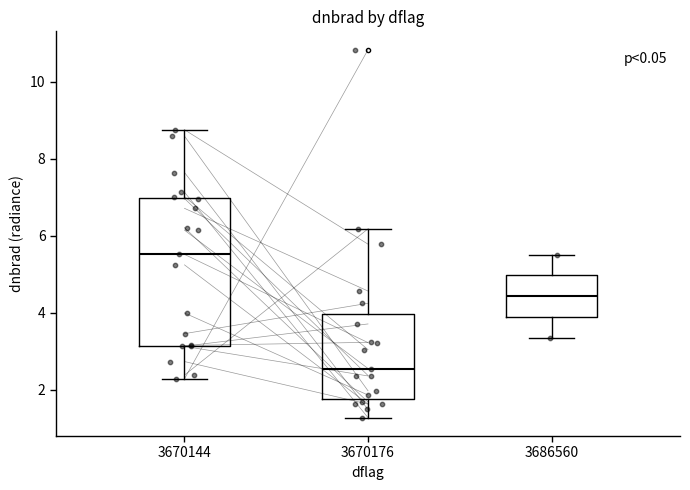

Which box is the tallest, from its lower edge to its upper edge?

3670144